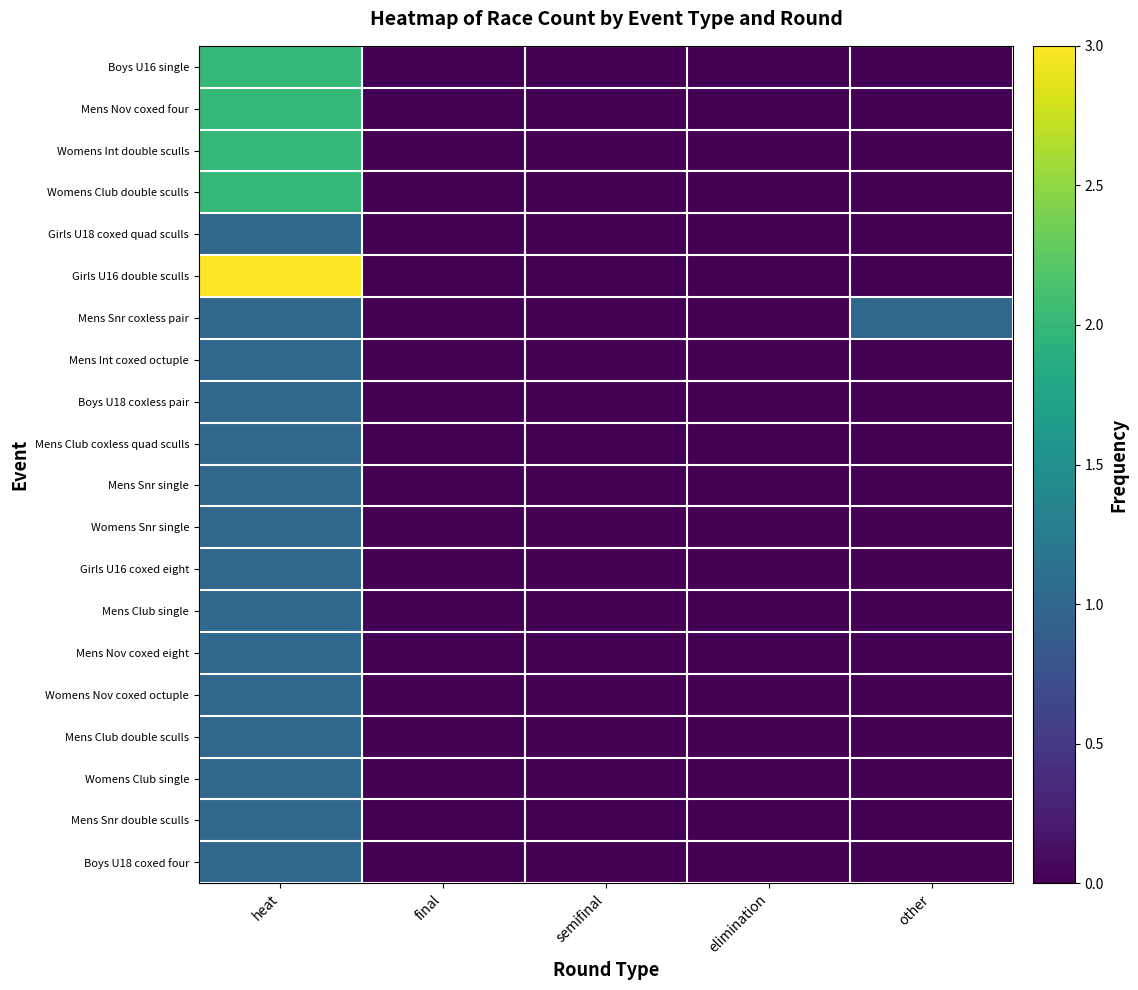

At which category is the sum across all series the highest?

heat